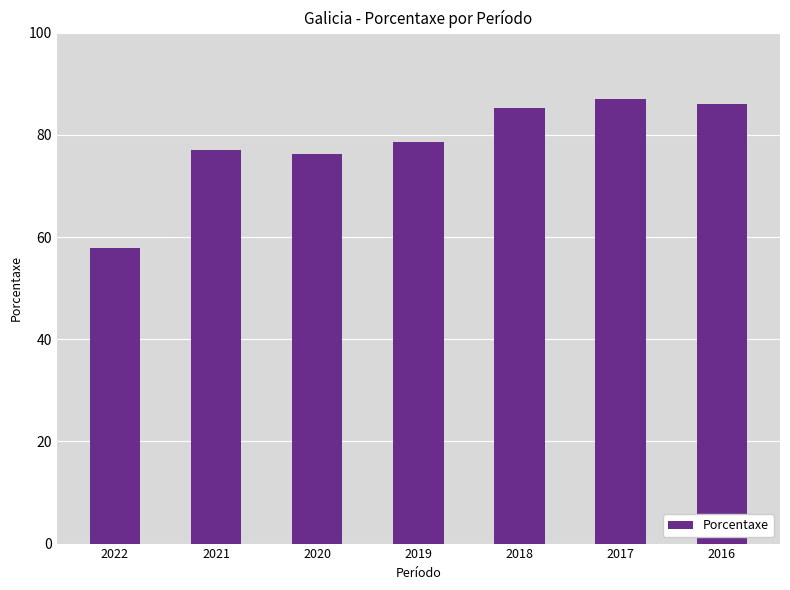

What is the difference between the maximum and minimum values?

29.1